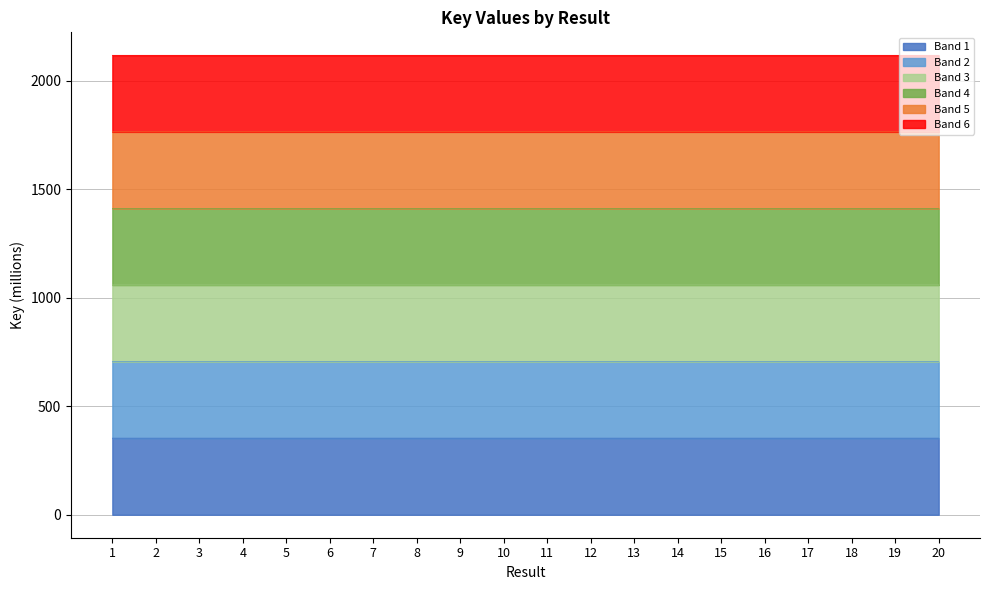

Reading left to right, what are all the values shown in this chart?

353.0	353.0	353.0	353.0	353.0	353.0	353.0	353.0	353.0	353.0	353.0	353.0	353.0	353.0	353.0	353.0	353.0	353.0	353.0	353.0